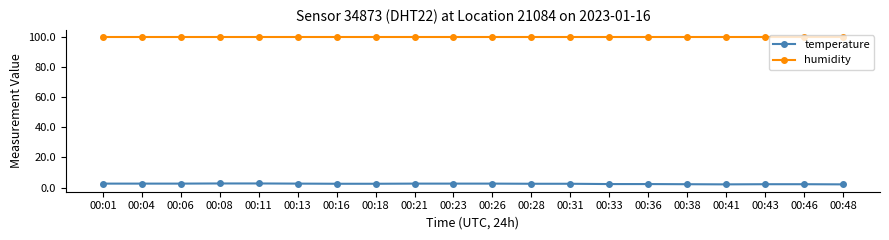

What is the difference between the temperature values at 00:13 and 00:48?

0.5